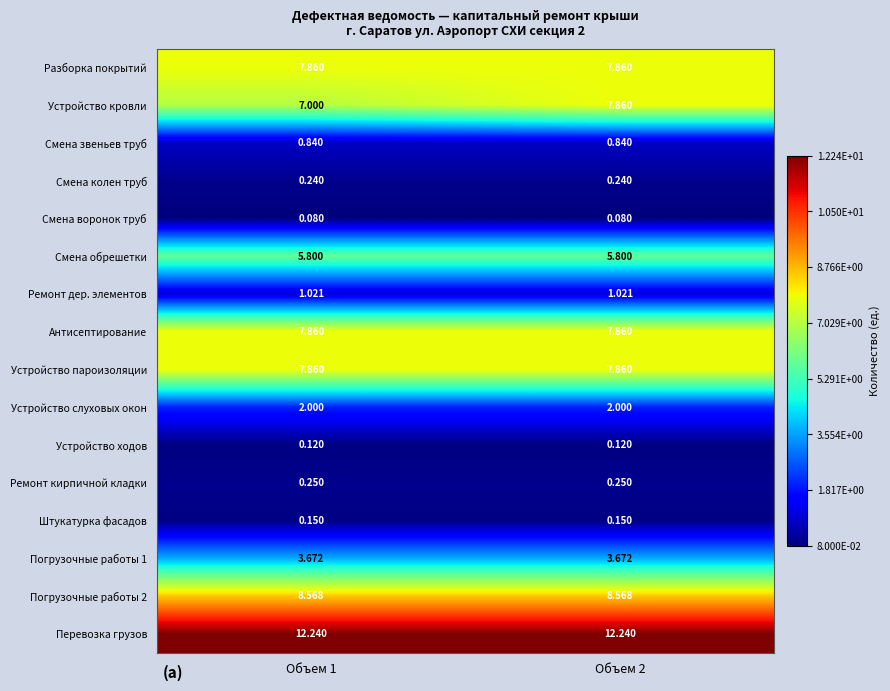

Is the value of Смена колен труб at Объем 2 greater than the value of Перевозка грузов at Объем 2?

No